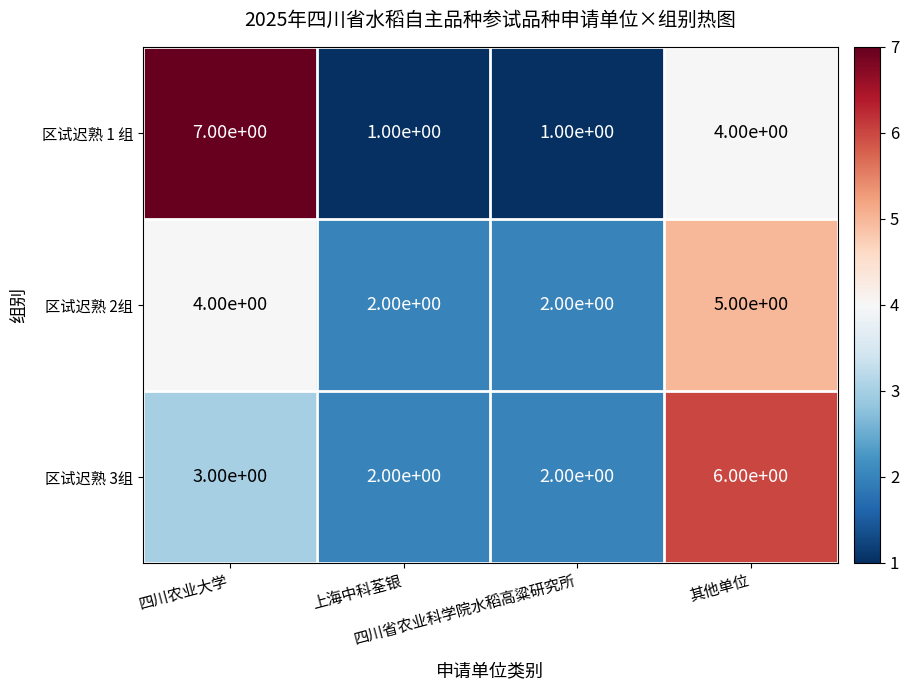

Rank the series by their maximum value, from highest to lowest.

区试迟熟 1 组, 区试迟熟 3组, 区试迟熟 2组